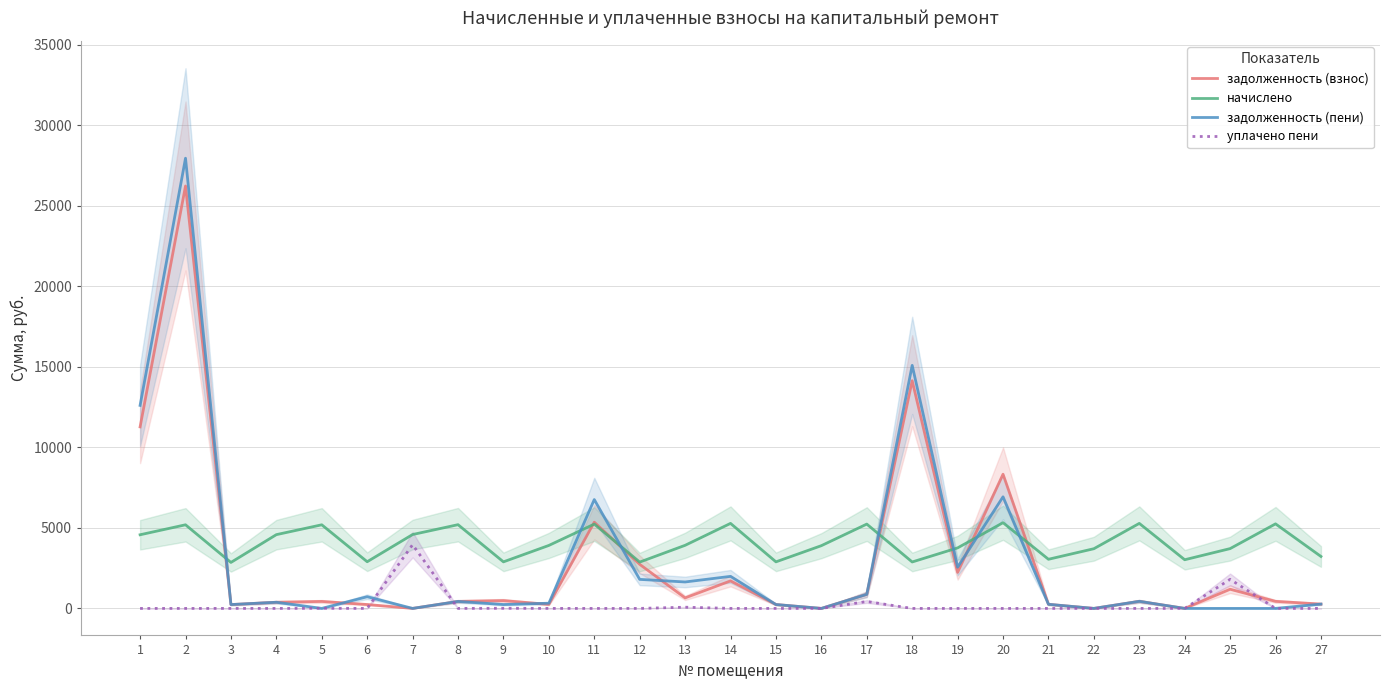

What is the maximum value for задолженность (пени)?

27965.2